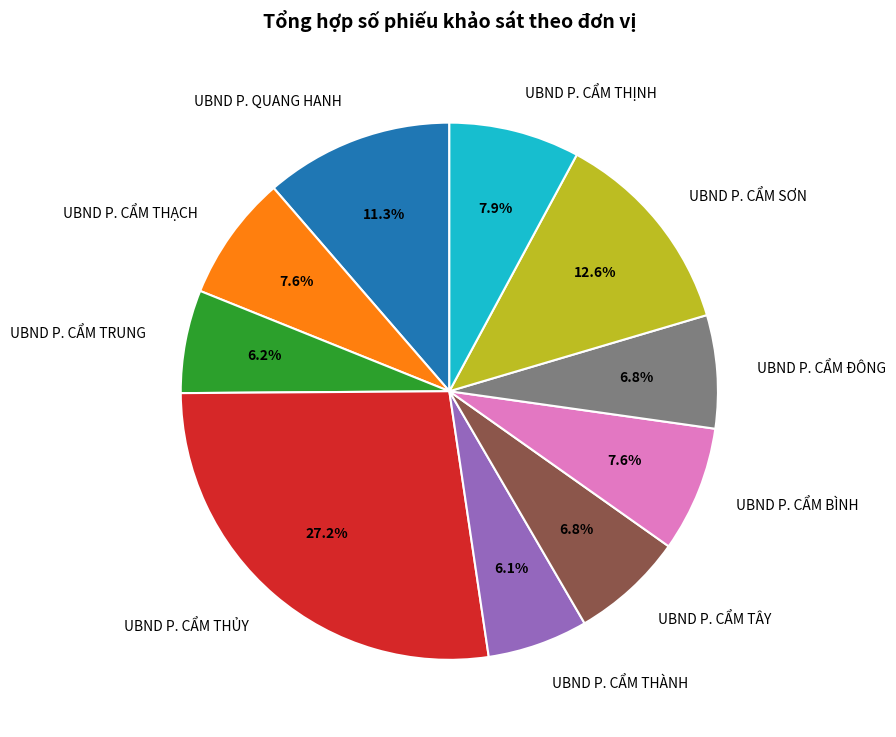

To the nearest percent, what percentage of the pie is UBND P. CẨM ĐÔNG?

7%